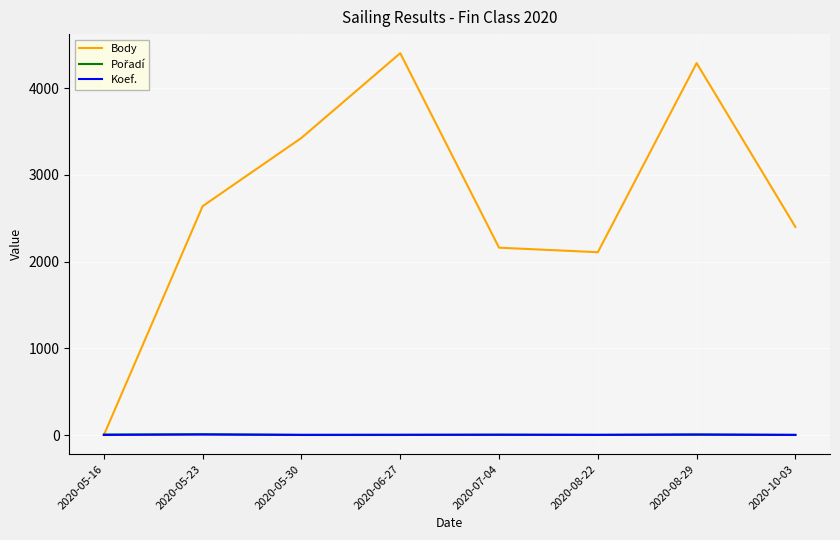

Which series changed the most between 2020-08-22 and 2020-08-29?

Body